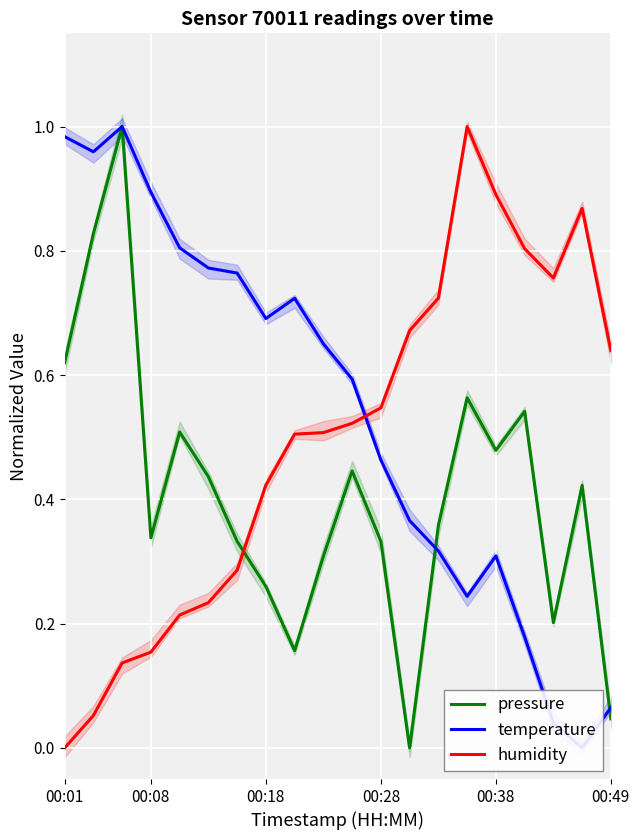

How many intersections are there between pressure and humidity?

1